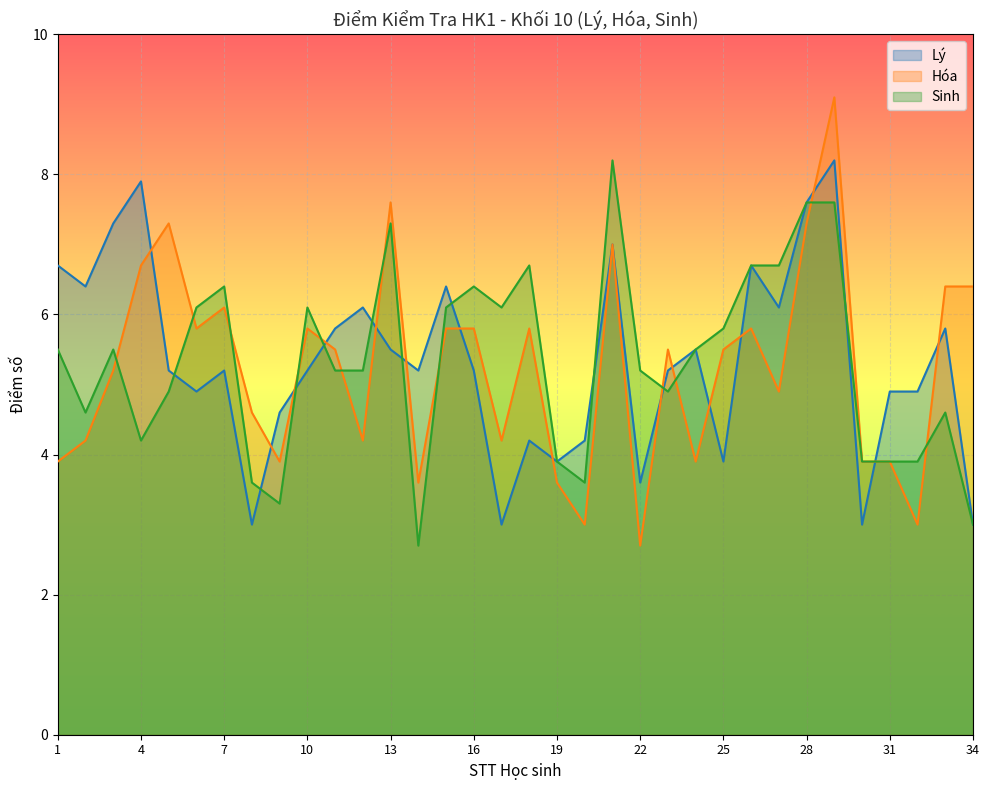

Count the number of data series in this chart.

3